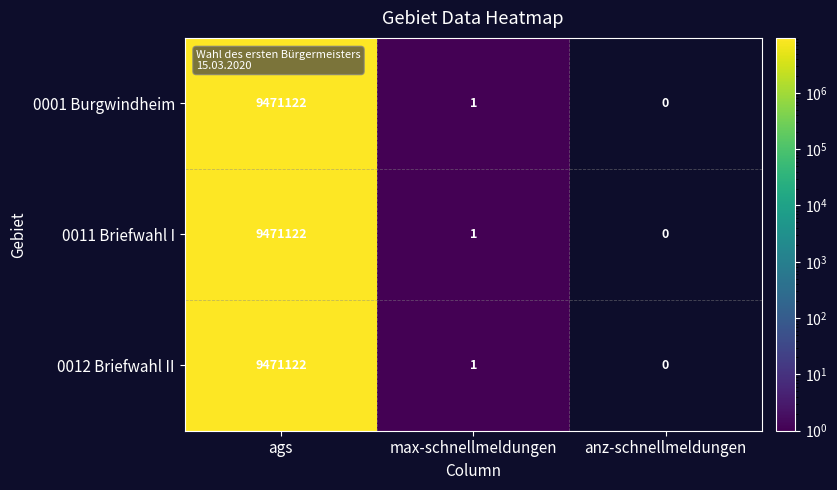

What is the total value across all series at ags?

28413366